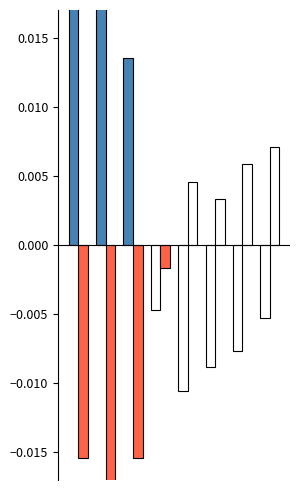

Is it true that Hezetasuna (%) equals -0.0 at 1?

False